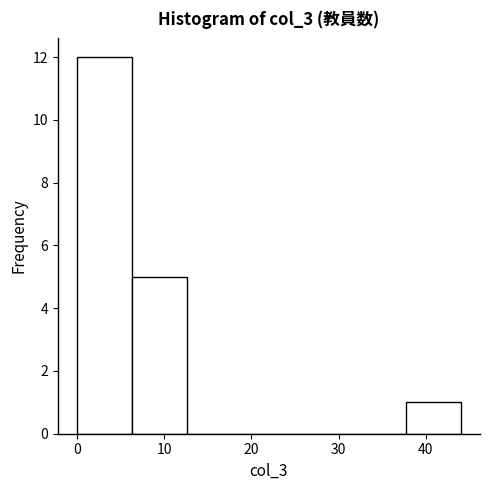

Which range on the x-axis has the tallest bar?

0 to 6